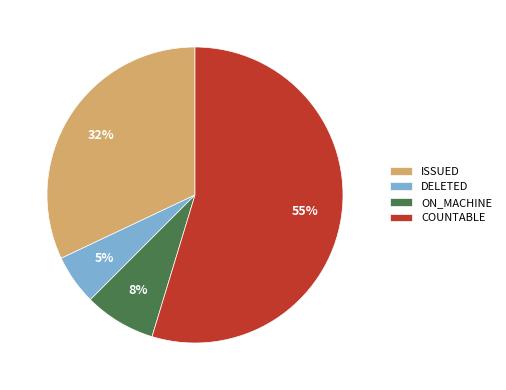

True or false: ON_MACHINE accounts for 22% of the total.

False